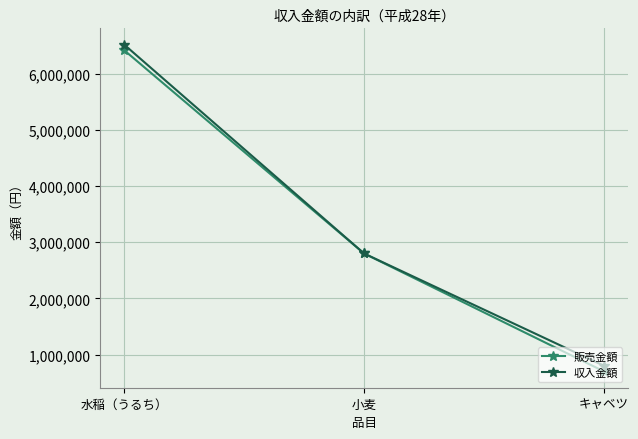

At which label does 販売金額 first exceed 2800000?

水稲（うるち）